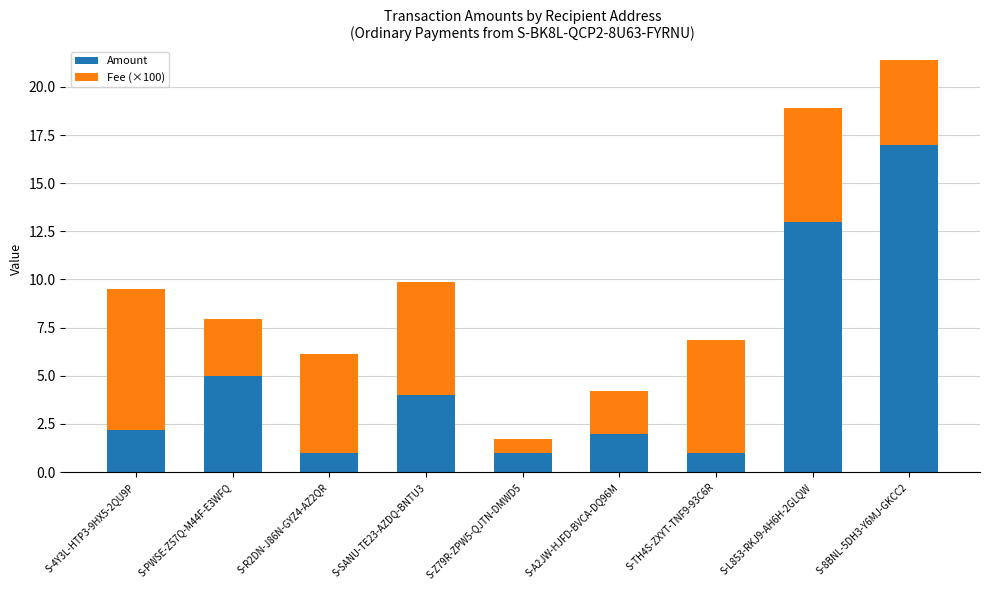

How many bars are there in total?

9